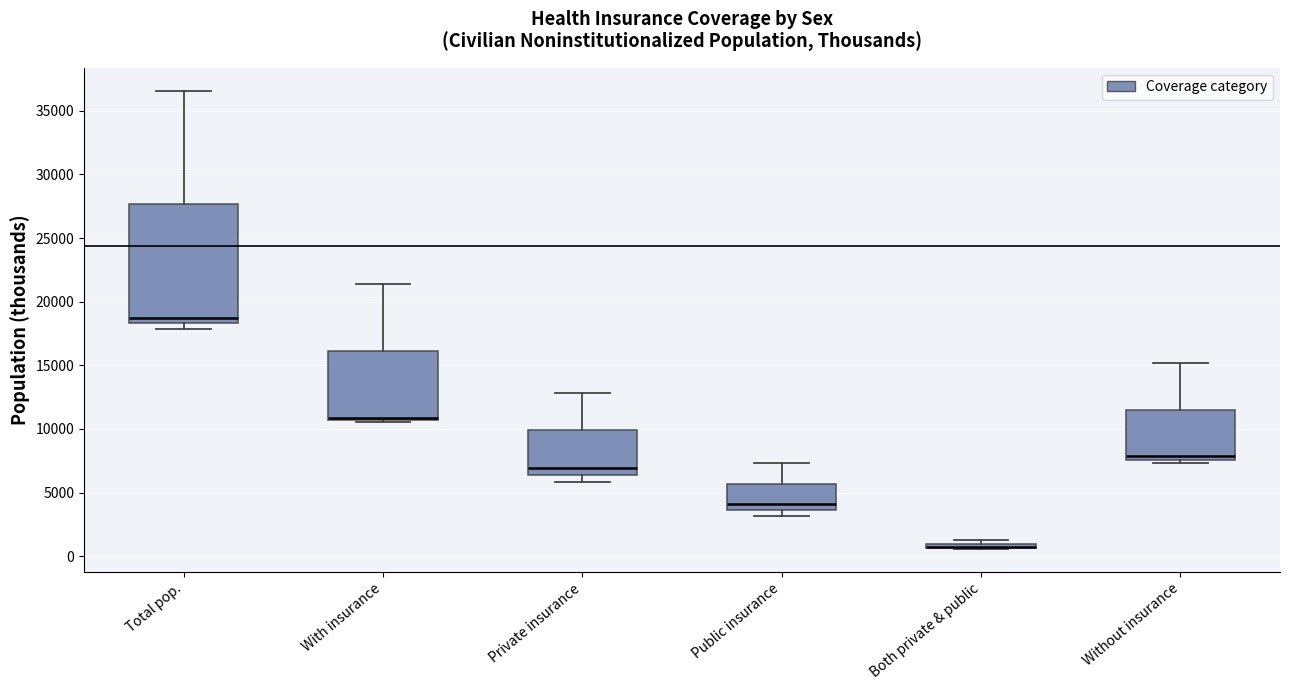

Where is the lower edge of the box for Both private & public on the y-axis? The values are not printed on the chart, so give them approximately, as read against the axis.

500